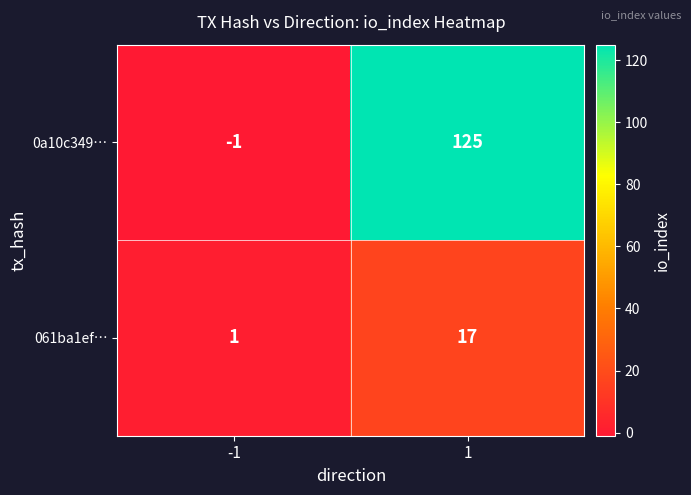

At which category is the sum across all series the highest?

1